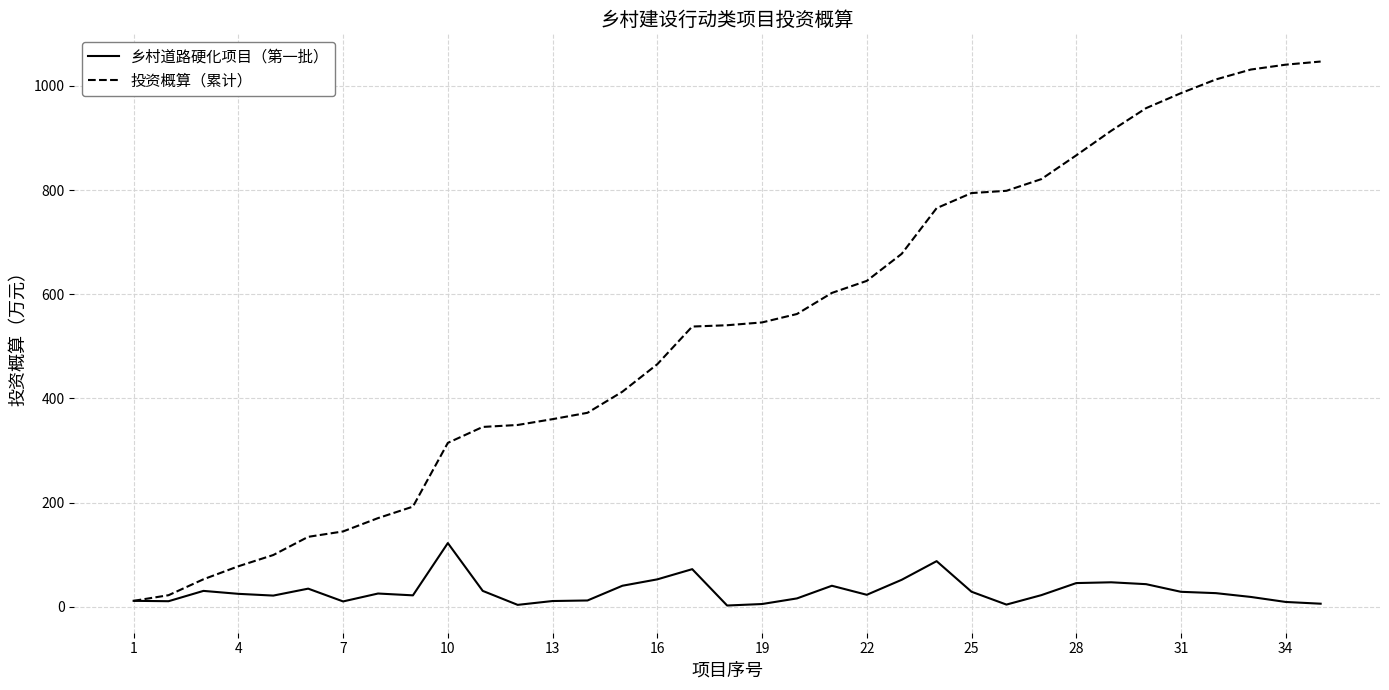

Which series has the largest total across all categories?

投资概算（累计）